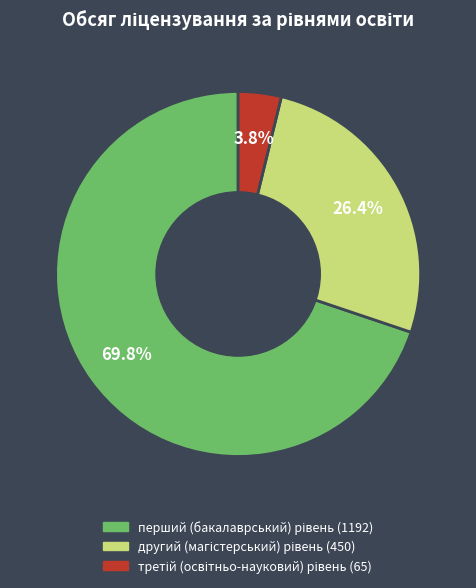

Which slice is the smallest?

третій (освітньо-науковий) рівень